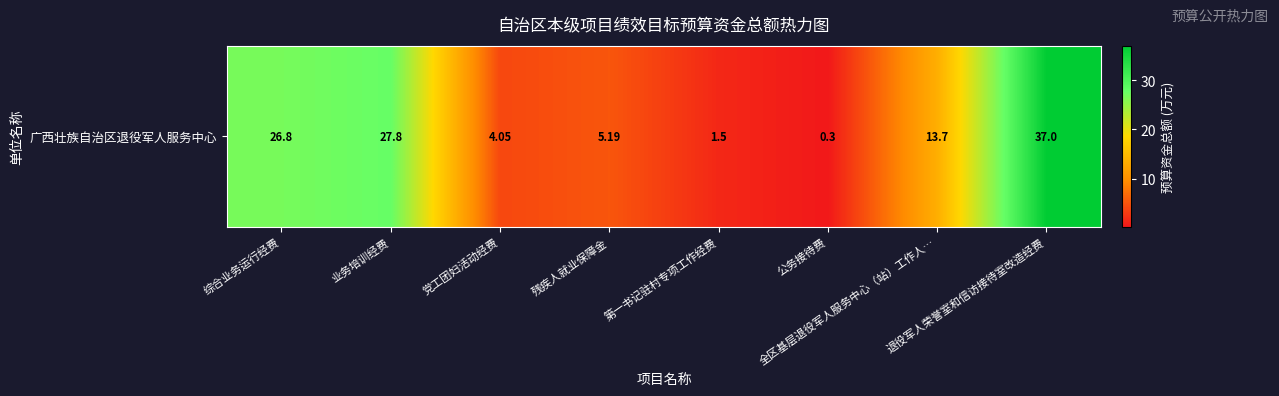

At which label does the data first exceed 13?

综合业务运行经费